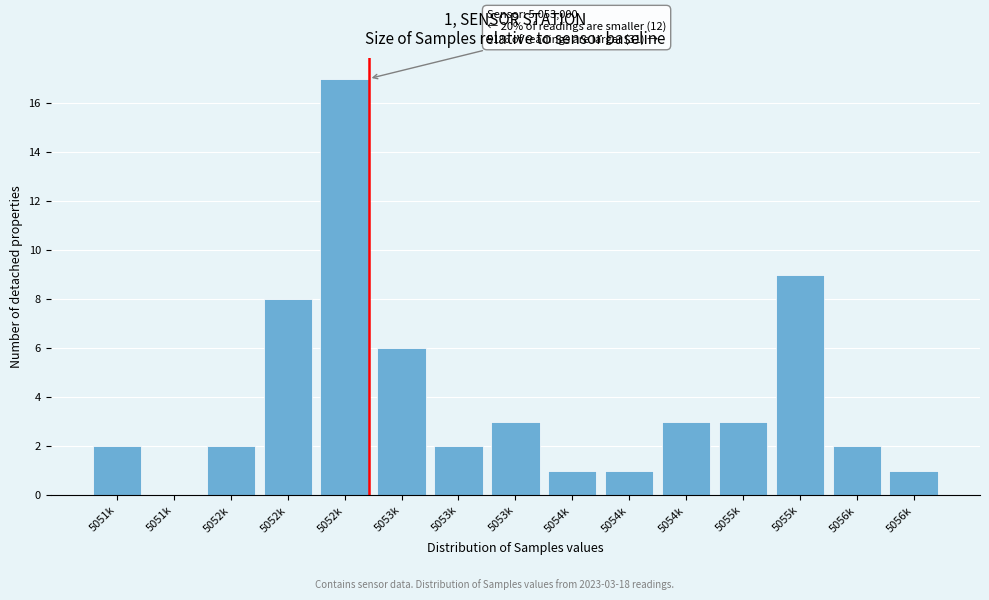

How many series are shown in this chart?

1